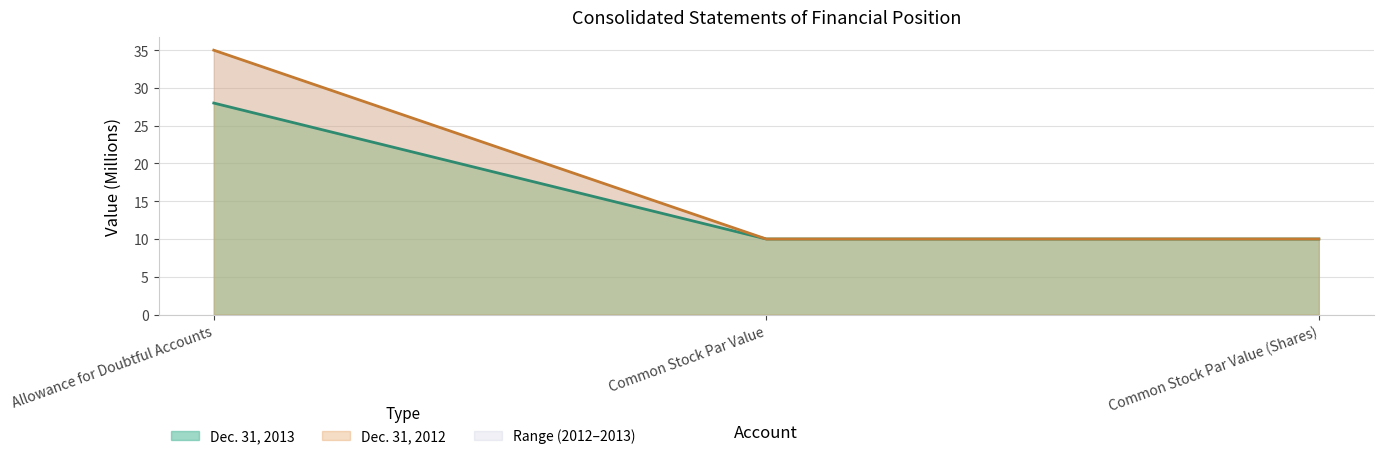

Between Common Stock Par Value (Shares) and Common Stock Par Value, which is larger?

Common Stock Par Value (Shares)